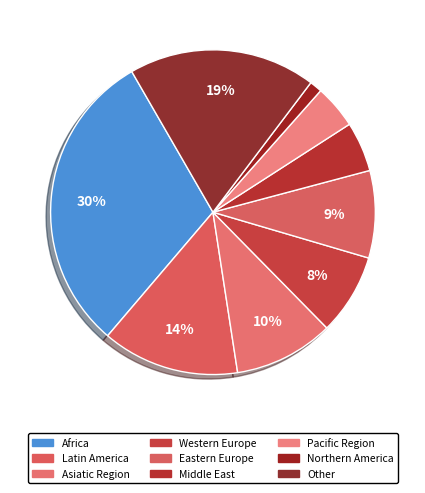

Is Asiatic Region the majority of the pie?

No